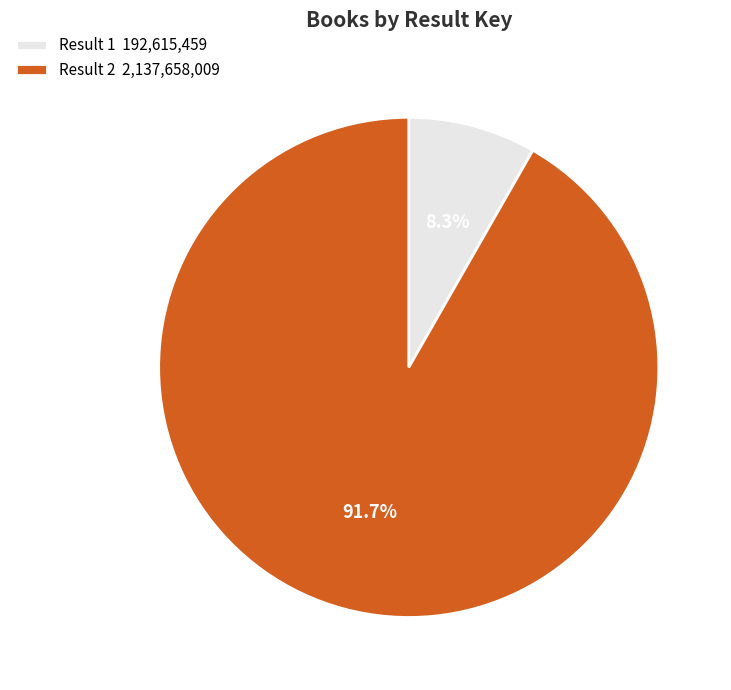

Is there any slice that represents more than half of the pie?

Yes